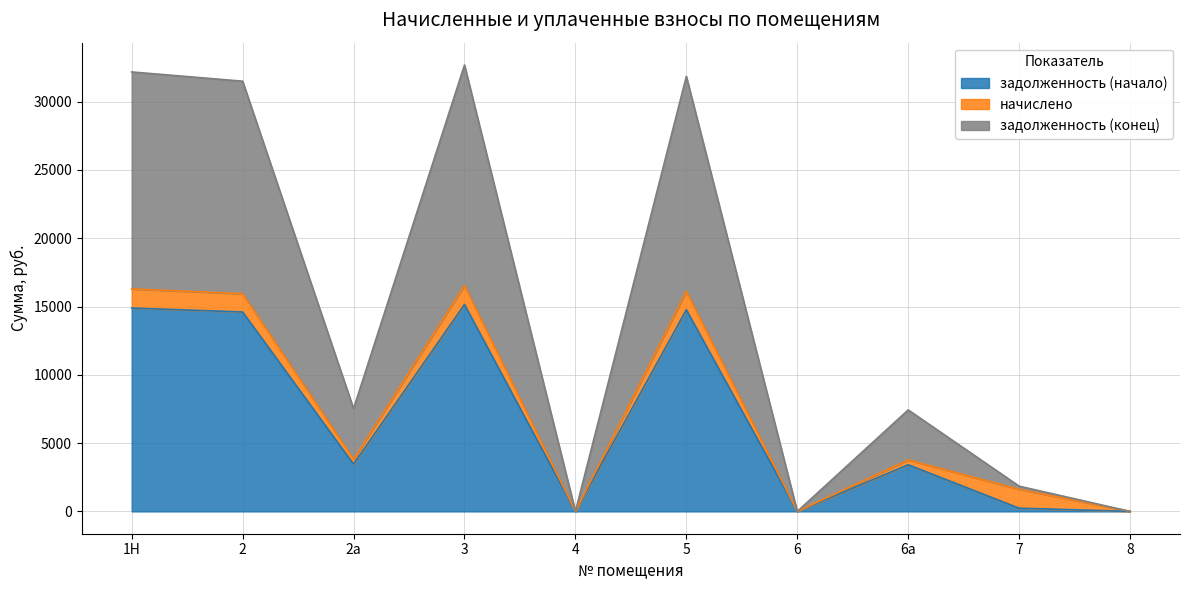

At which label is задолженность (начало) closest to 7574?

2а